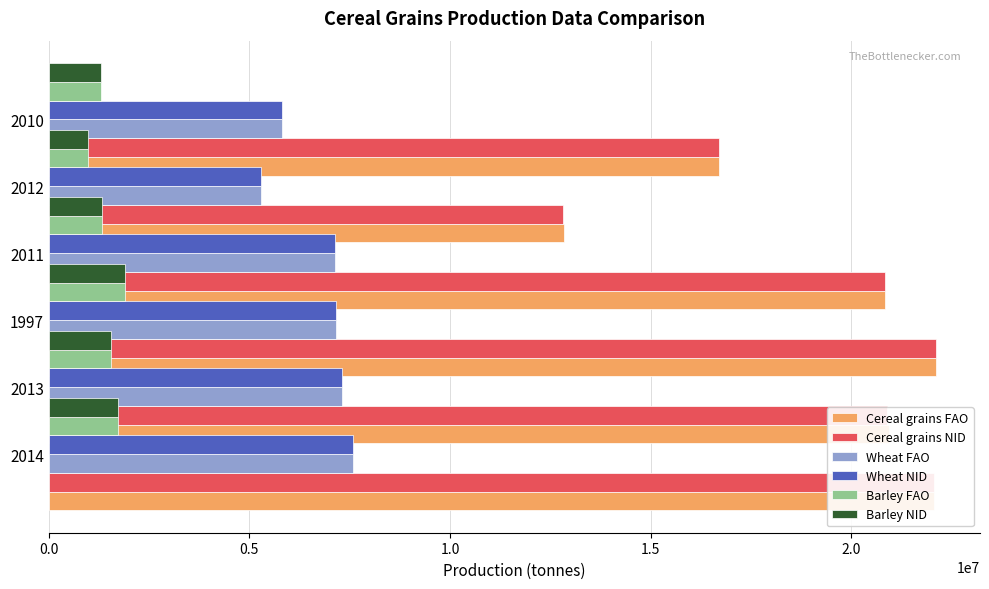

How many categories are shown in the chart?

6